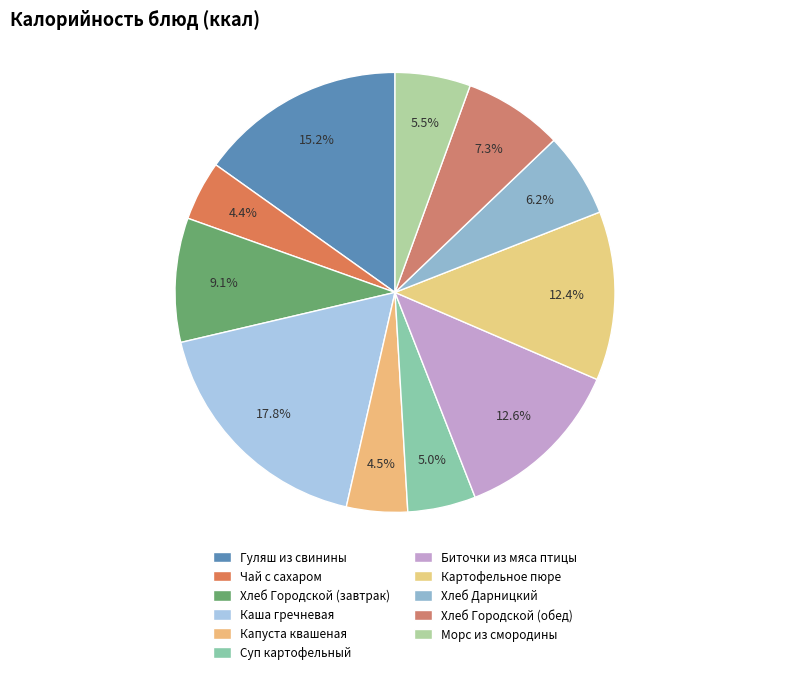

Combined, what portion of the pie is Чай с сахаром and Суп картофельный?

9.4%